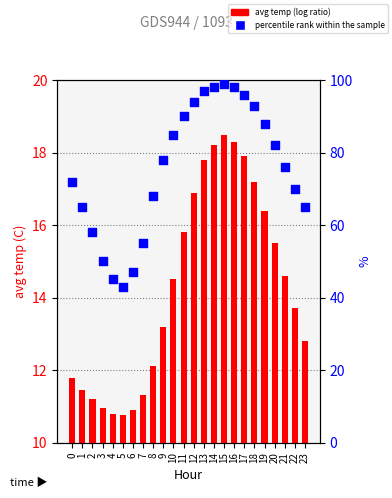

What are all the series names shown in the legend?

avg temp, percentile rank within the sample